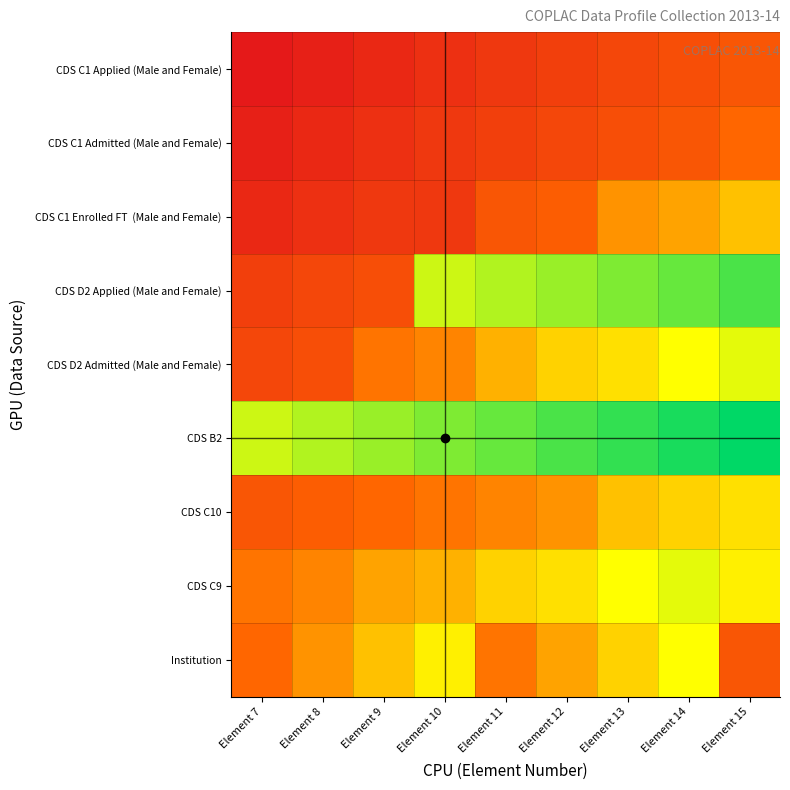

Rank the series at Element 14 from lowest to highest value.

CDS C1 Applied (Male and Female), CDS C1 Admitted (Male and Female), CDS C1 Enrolled FT (Male and Female), CDS C10, CDS D2 Admitted (Male and Female), Institution, CDS C9, CDS D2 Applied (Male and Female), CDS B2